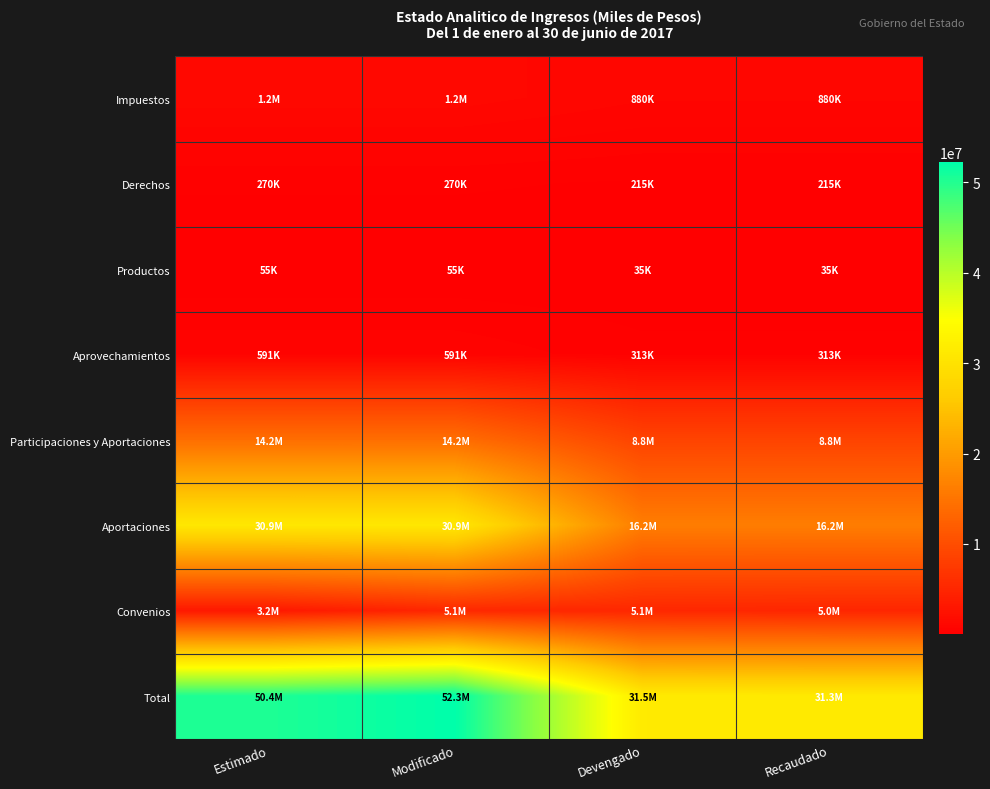

At which category does the chart reach its minimum across all series?

Devengado